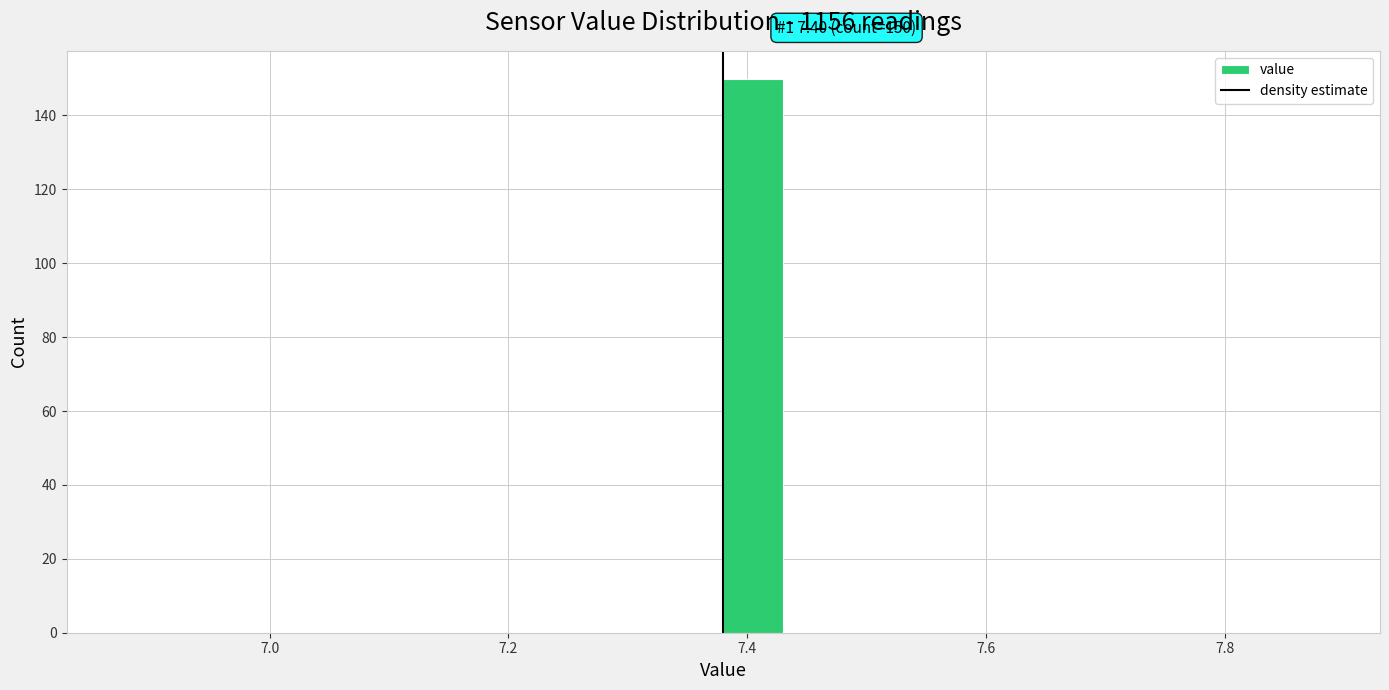

Read against the x-axis, roughly where is the centre of the tallest bar?

7.40